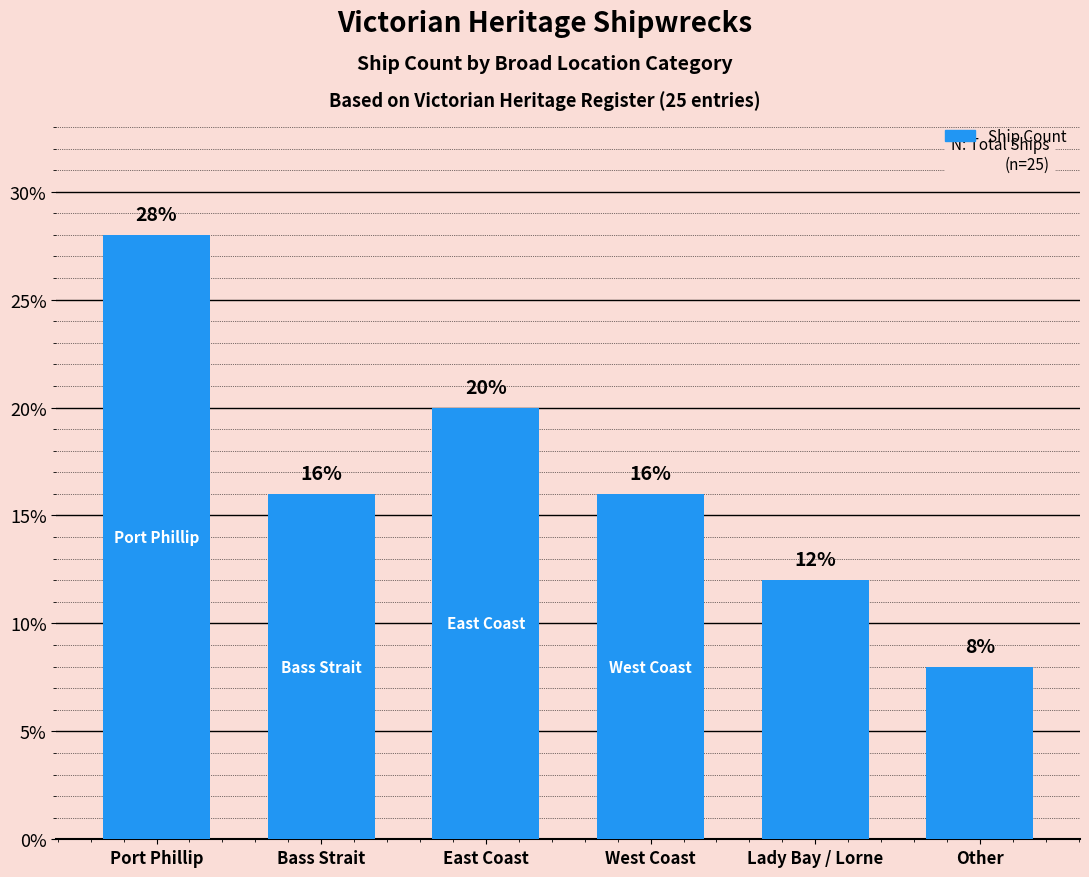

What is the sum of the values at Other and East Coast?

28.0